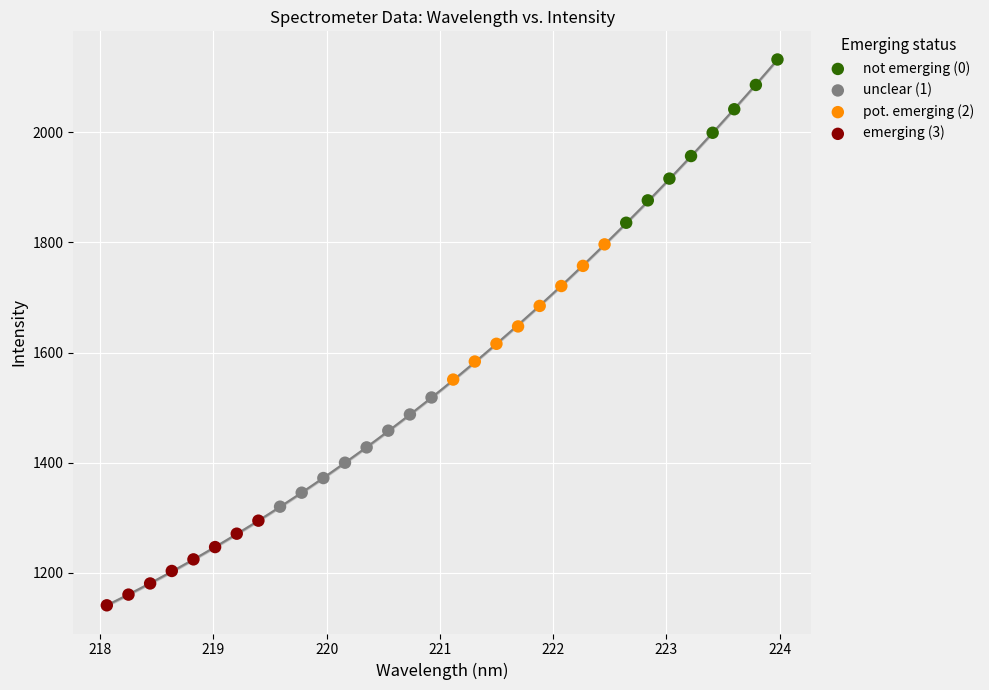

Which series reaches the minimum Y coordinate?

emerging (3)